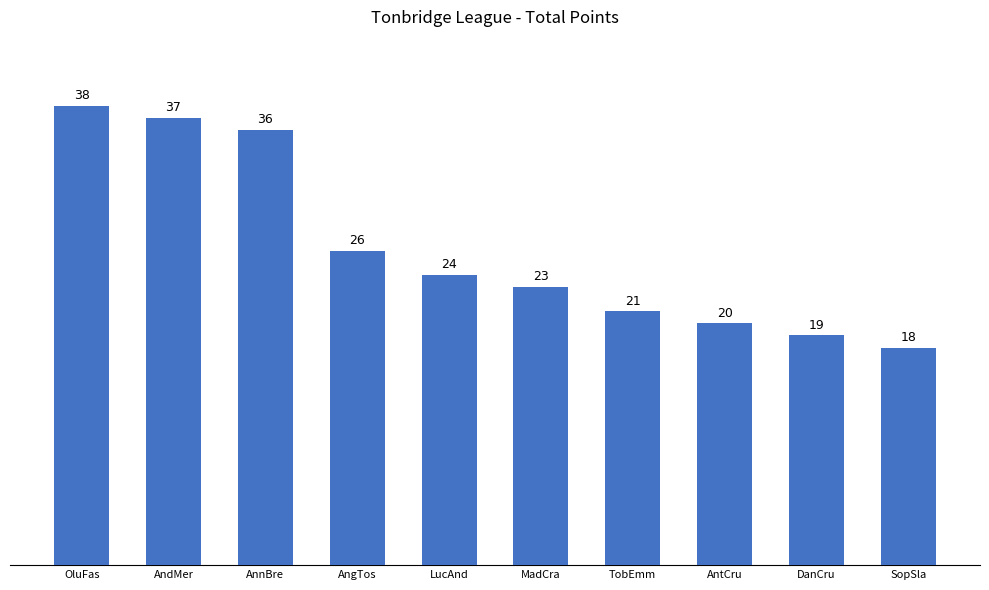

Are the bars grouped side by side (vs. stacked)?

No